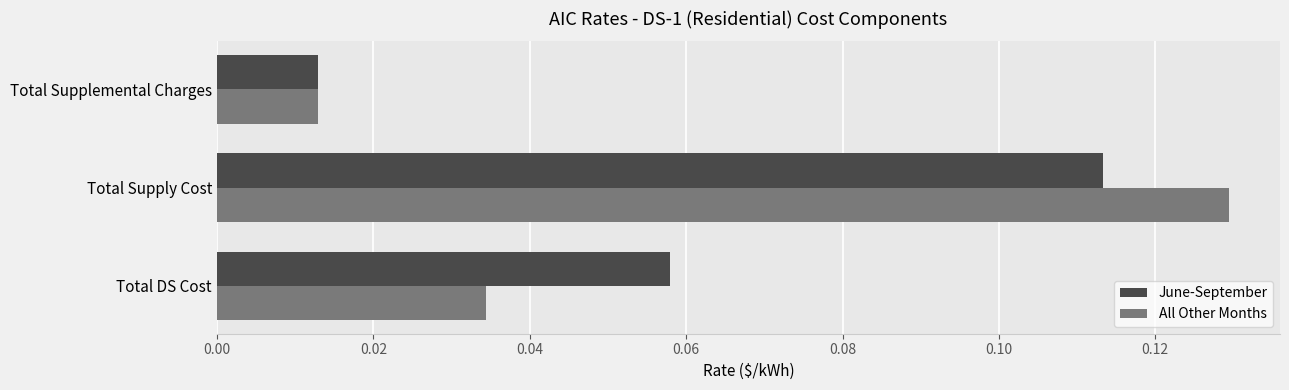

Which series changed the most between Total DS Cost and Total Supplemental Charges?

June-September